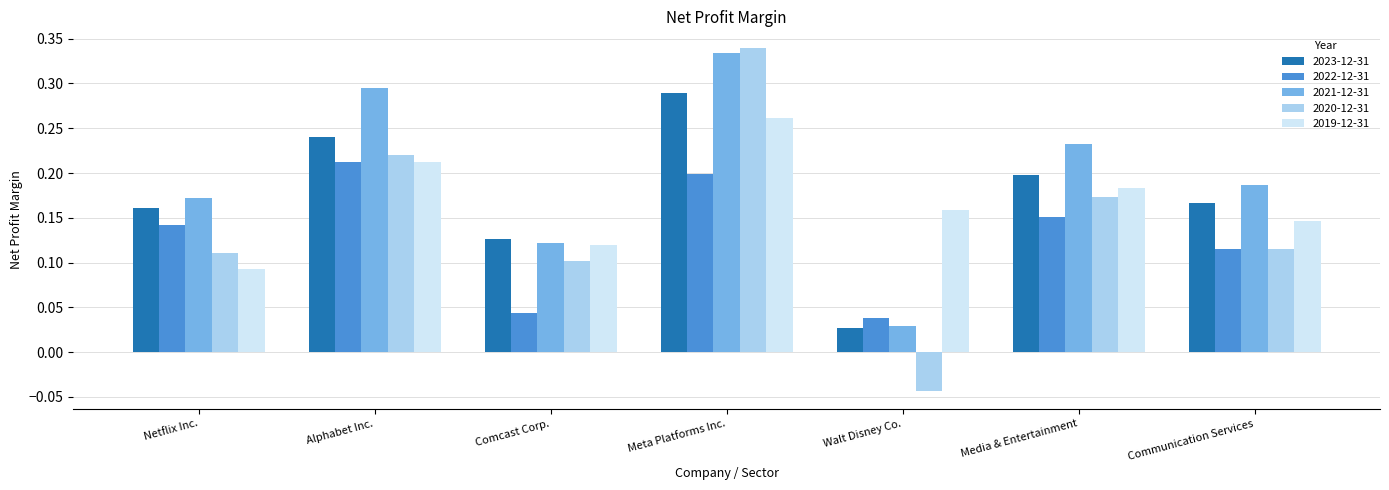

Which label corresponds to the smallest value in the chart?

Walt Disney Co.